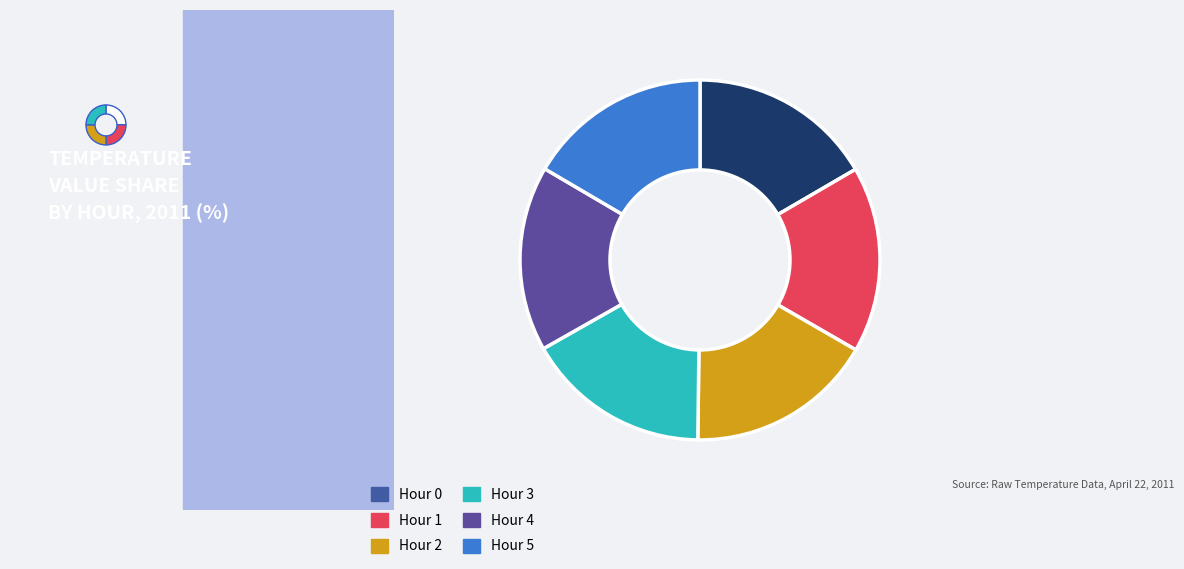

Count the number of slices in the pie.

6